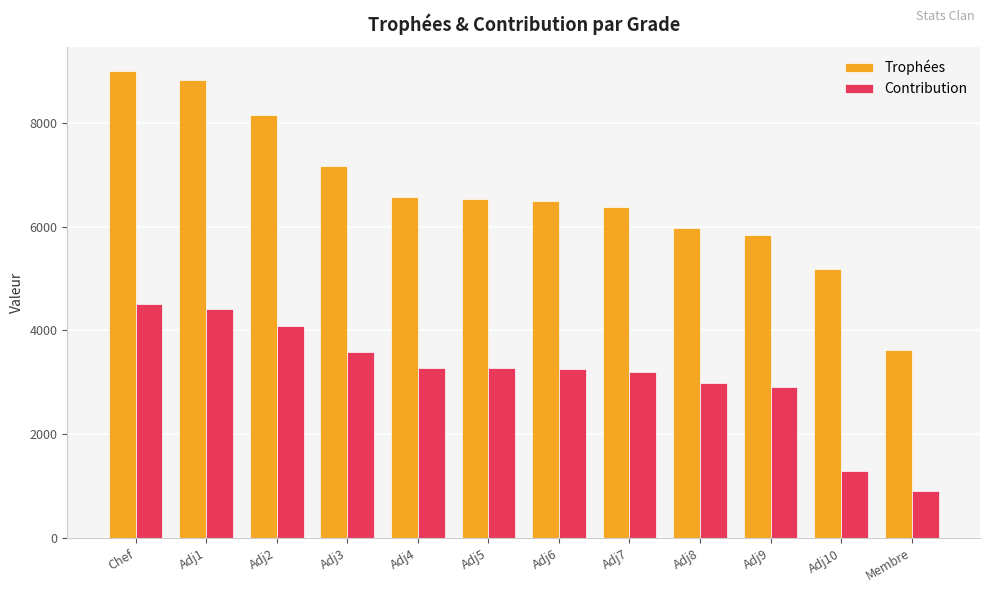

What is the difference between the highest and lowest values at Adj2?

4076